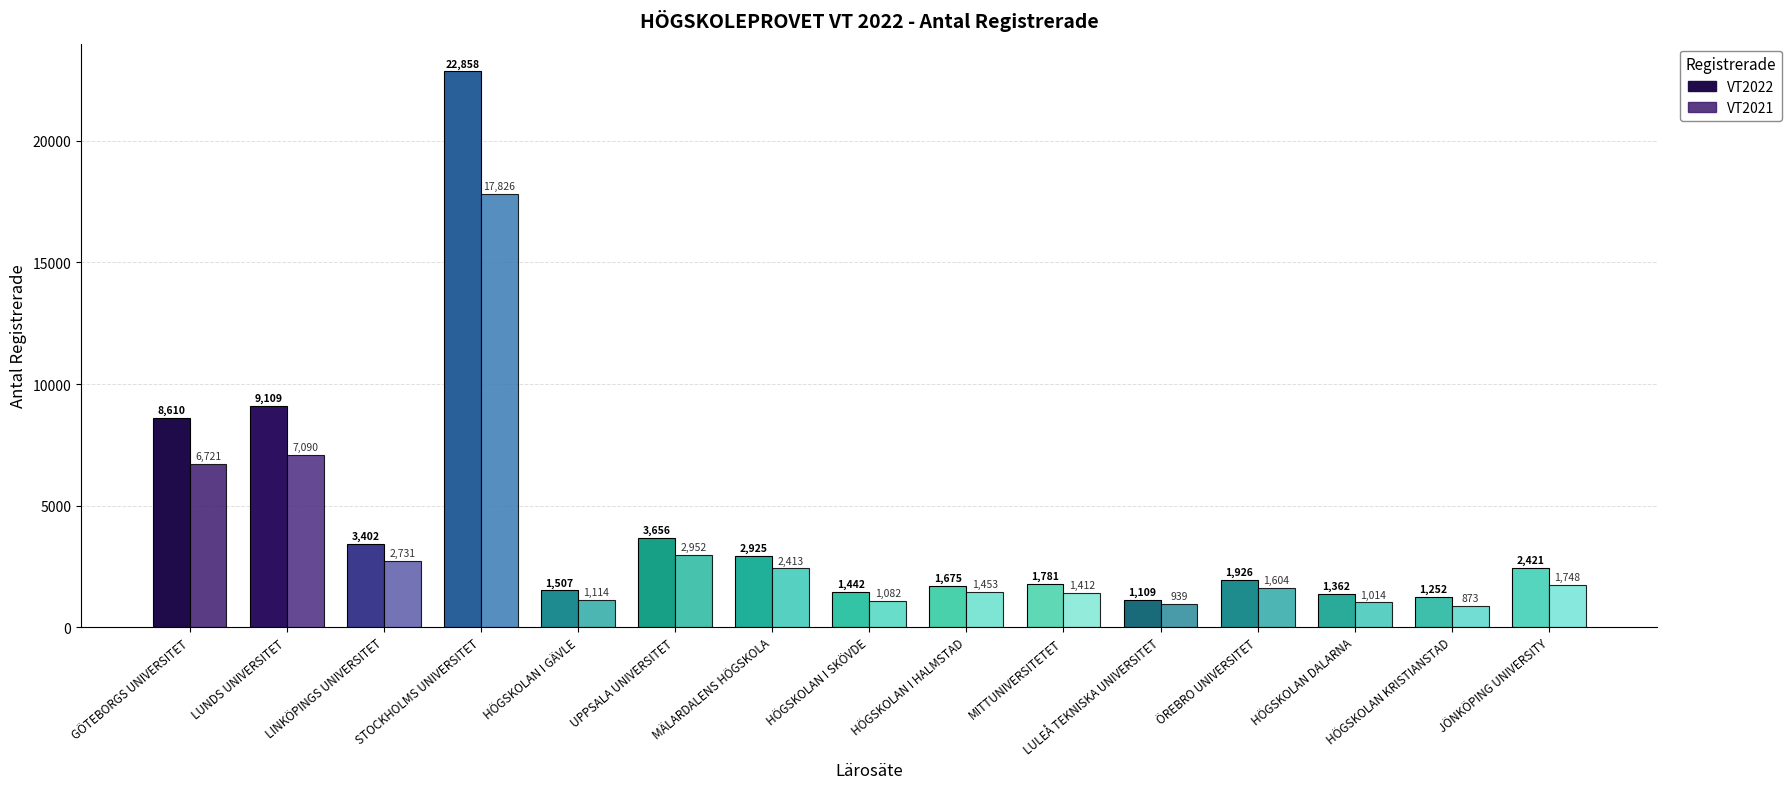

Does the chart contain any negative values?

No